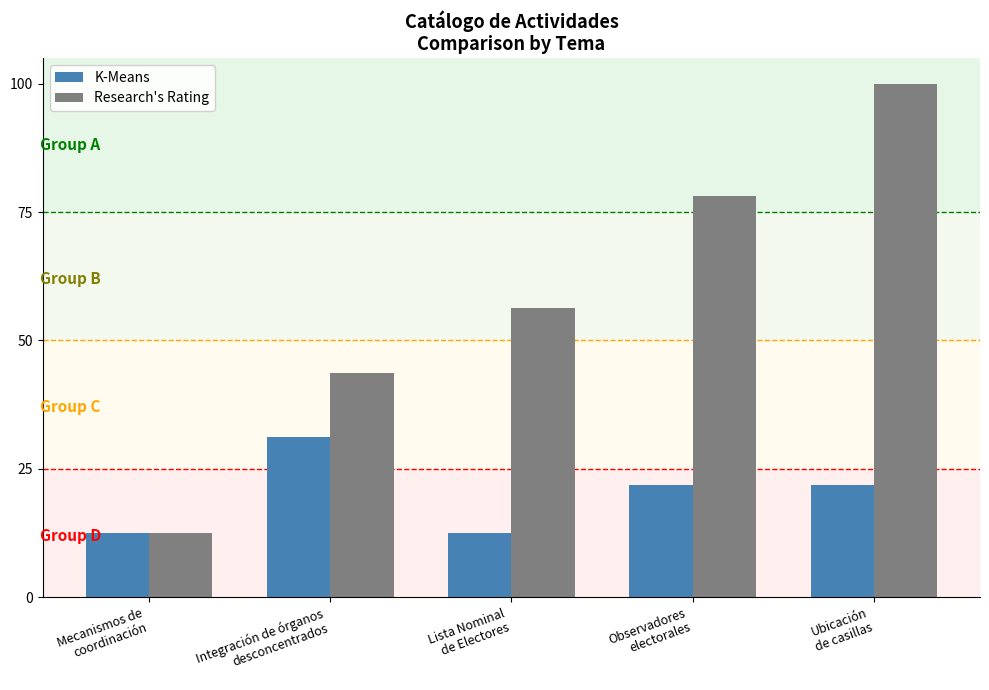

At Integración de órganos
desconcentrados, list the series in order from largest to smallest.

Research's Rating, K-Means